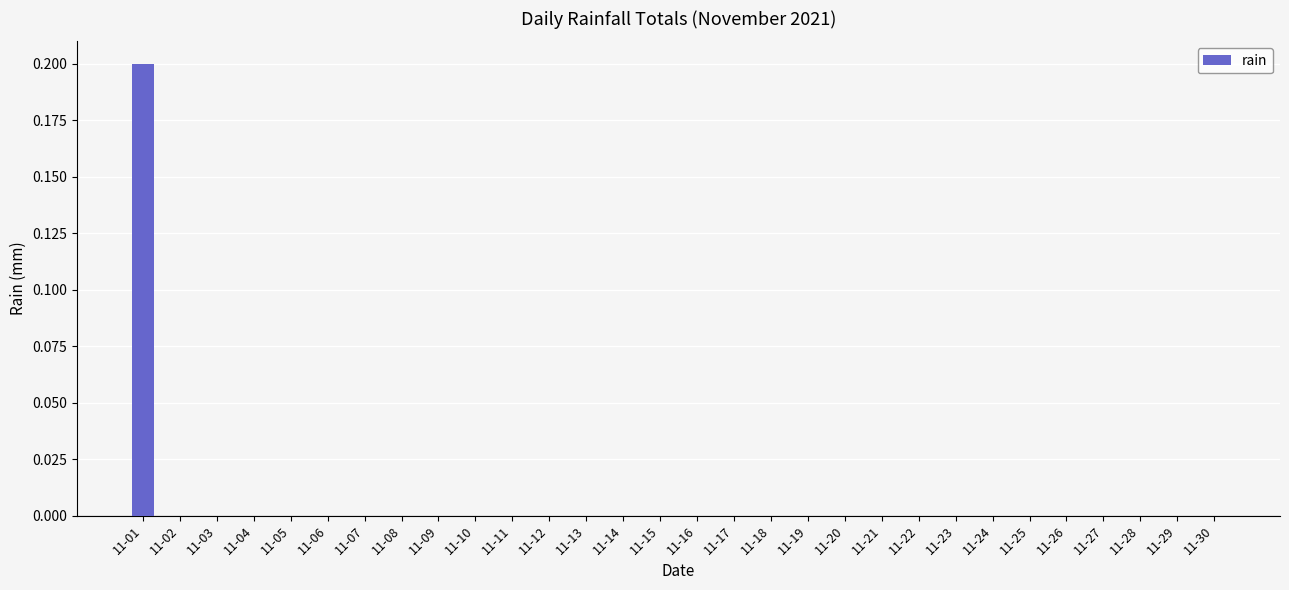

Which category has the highest value across all series?

11-01